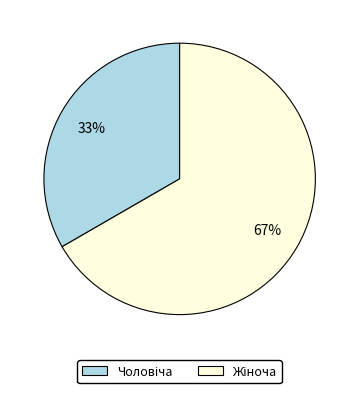

To the nearest percent, what is the average slice percentage?

50%